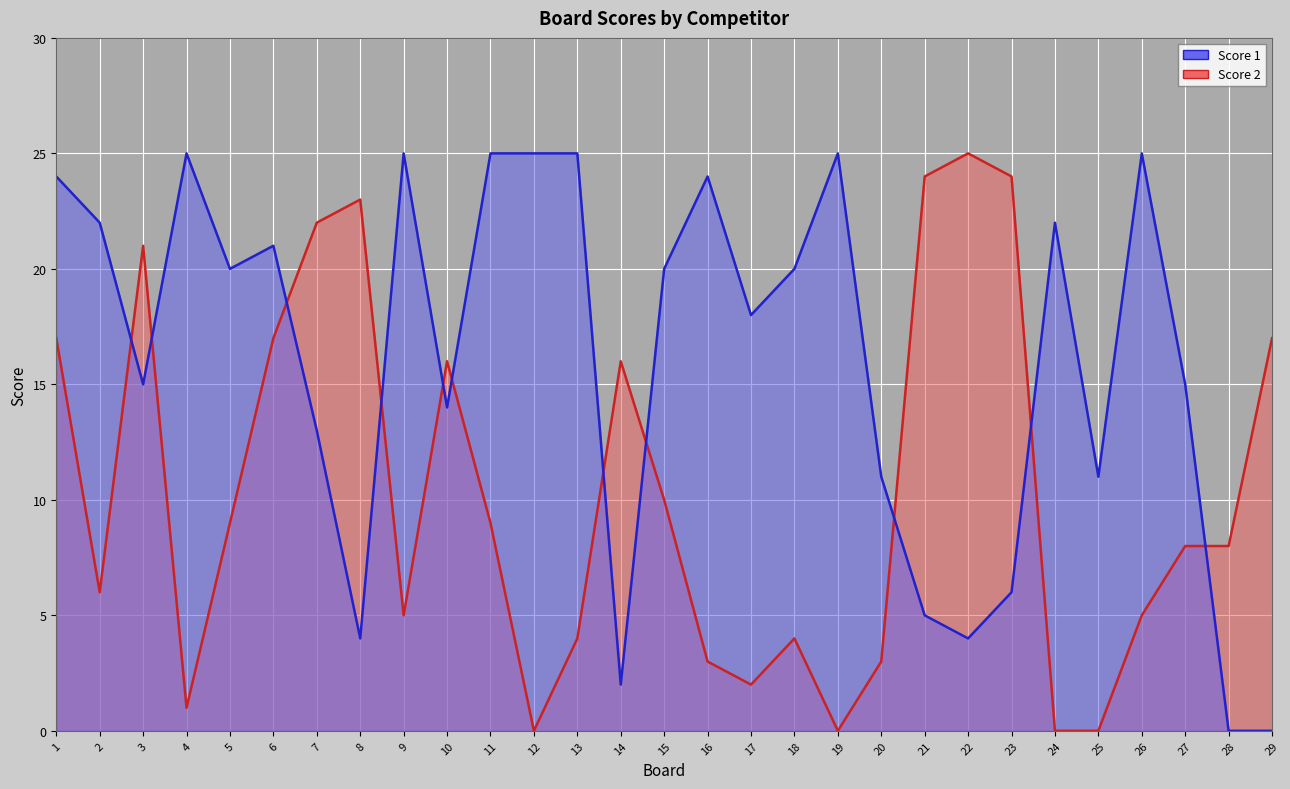

At which label does Score 2 line first exceed 8?

1